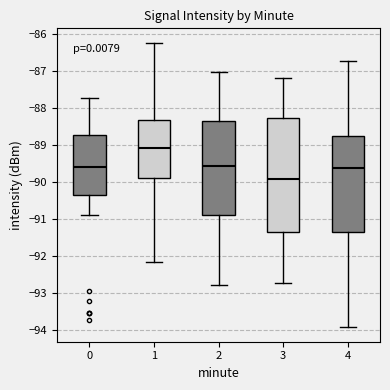

Where is the lower edge of the box at x = 2 on the y-axis? The values are not printed on the chart, so give them approximately, as read against the axis.

-90.9